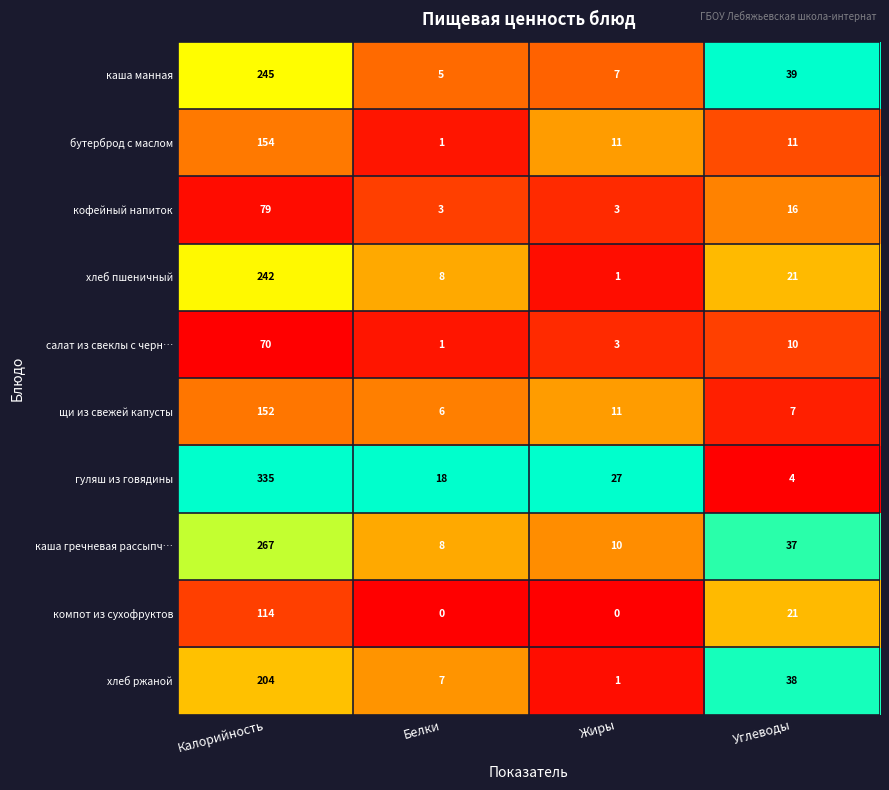

Between Калорийность and Углеводы, which series saw the biggest shift?

гуляш из говядины